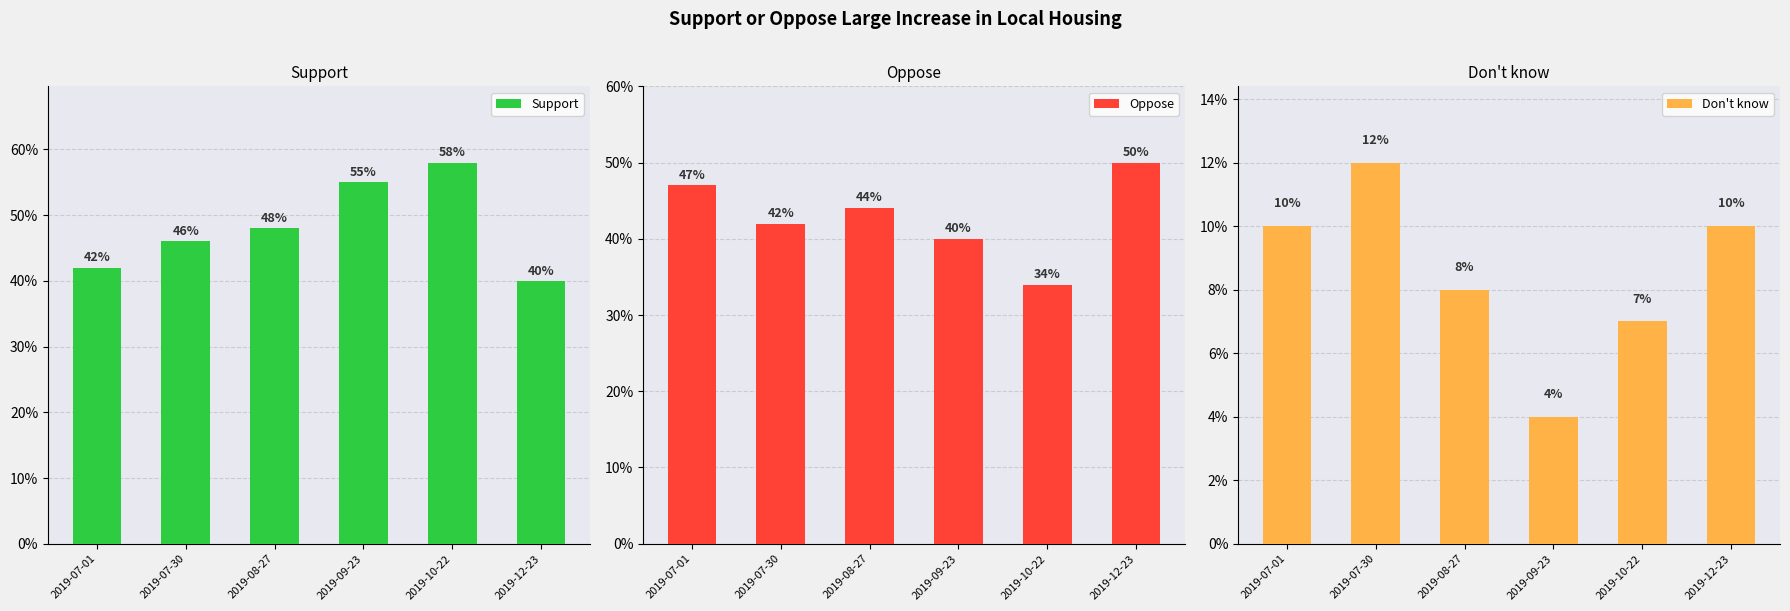

What is the label of the 2nd bar from the left?

2019-07-30